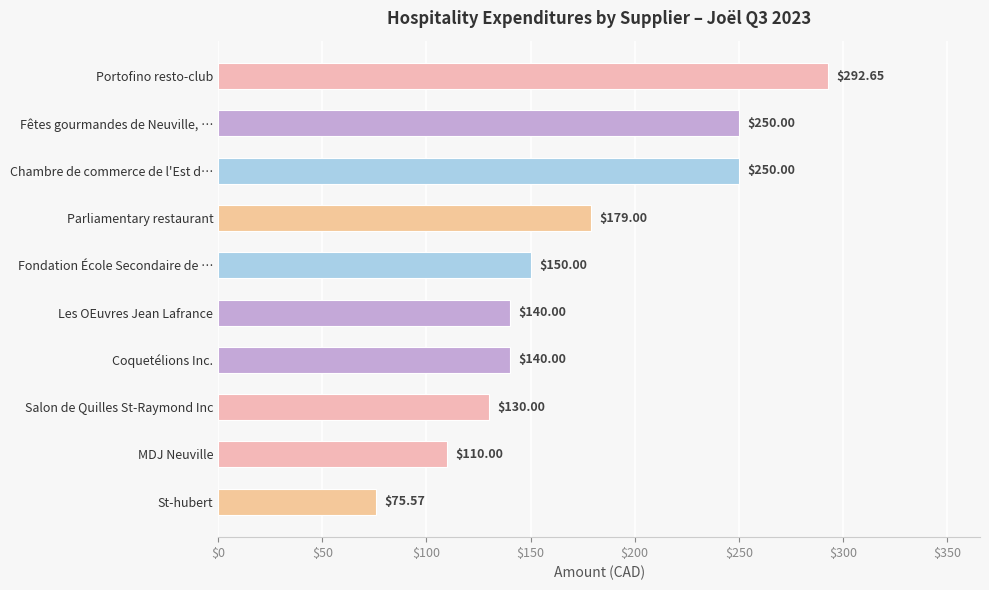

What is the label of the 7th bar from the top?

Coquetélions Inc.